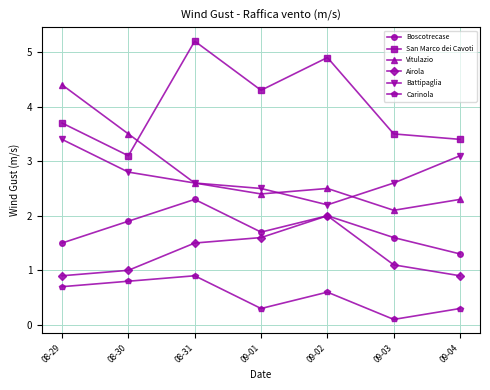

What is the label of the 7th point from the right?

08-29